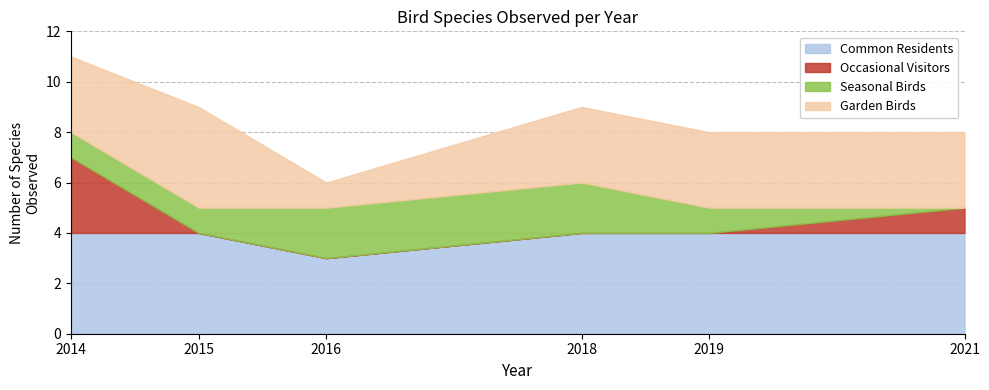

What are all the series names shown in the legend?

Common Residents, Occasional Visitors, Seasonal Birds, Garden Birds